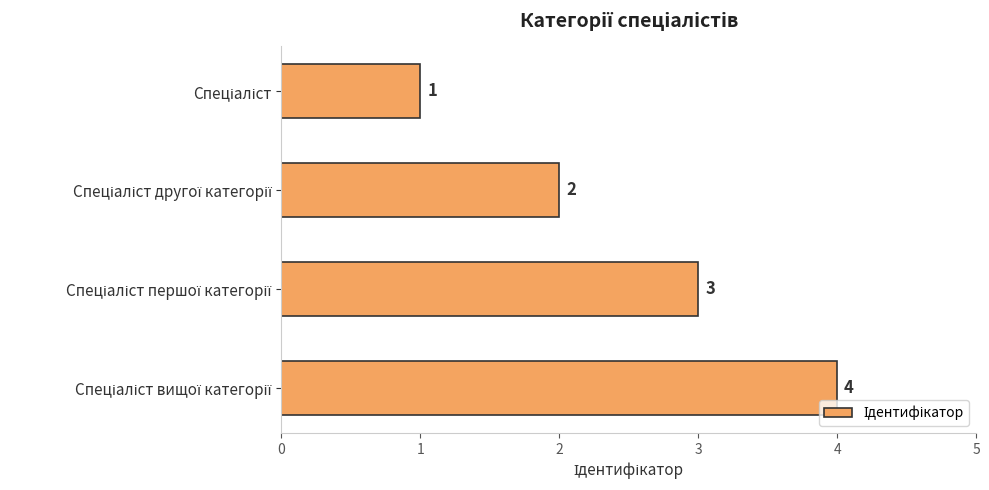

Count the values in the range 2 to 4.

3